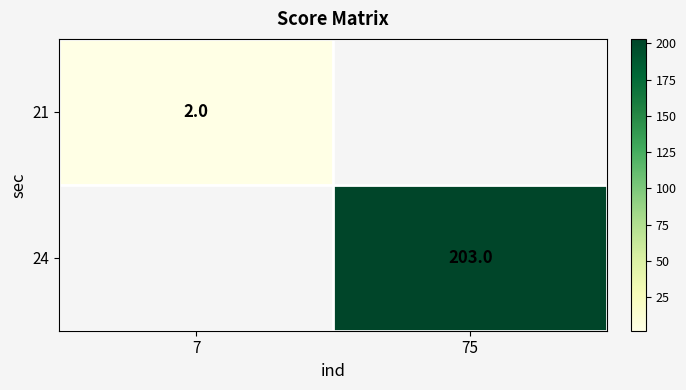

True or false: 24 has a value of 203 at 75.

True